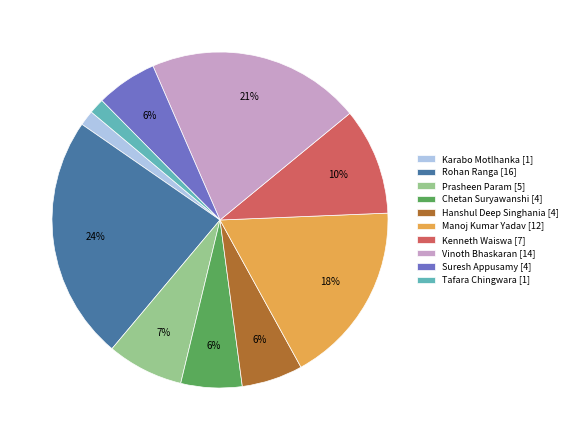

Is there any slice that represents more than half of the pie?

No